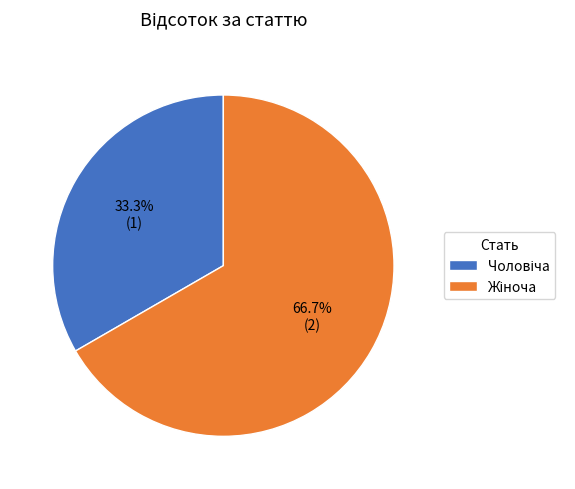

Does any single category account for the majority?

Yes